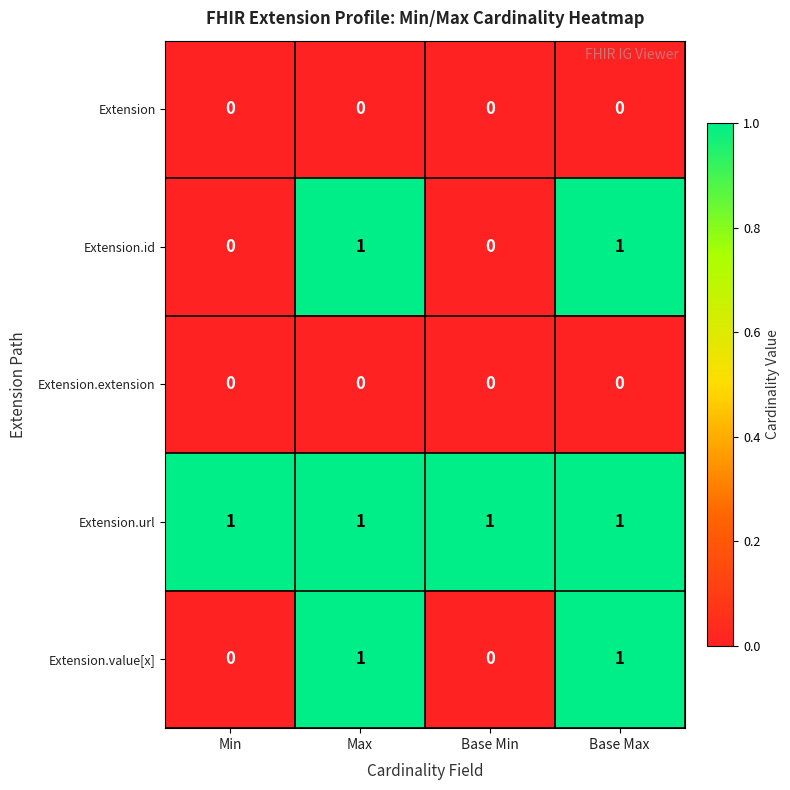

At how many categories does at least one series exceed 0?

4